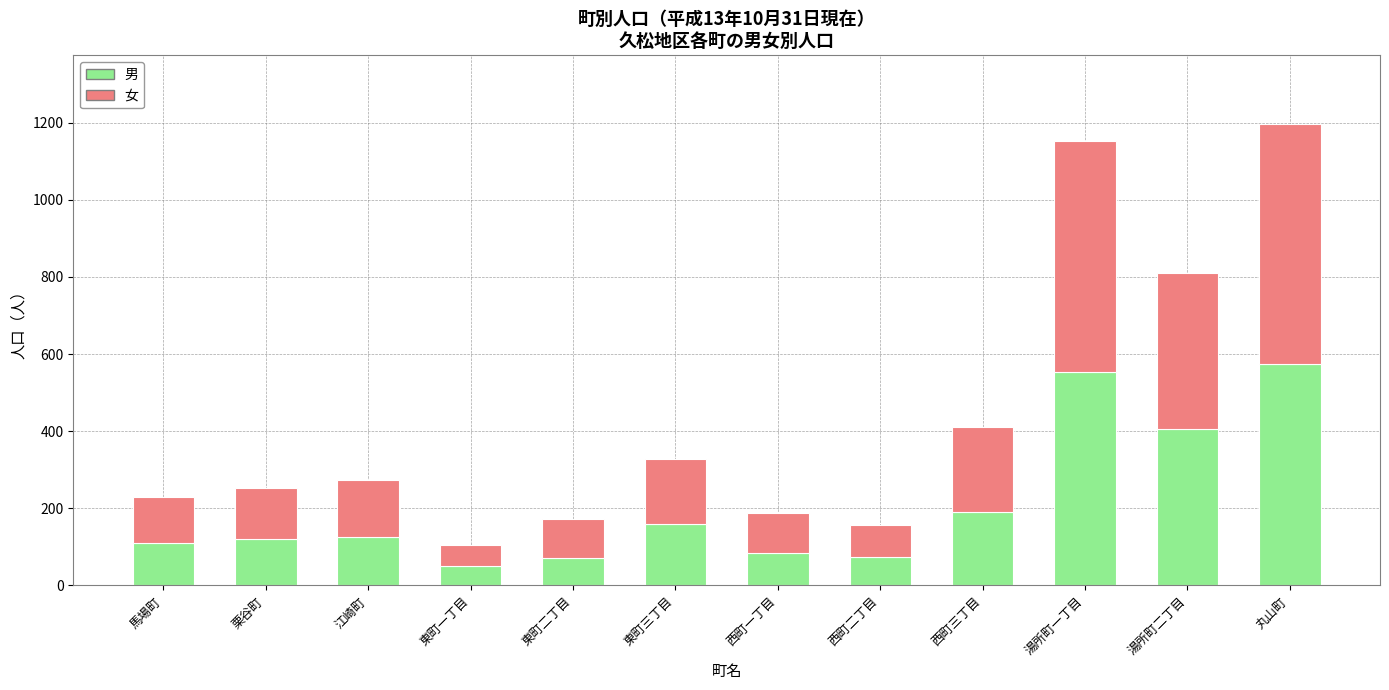

What is the total value across all series at 西町一丁目?

187